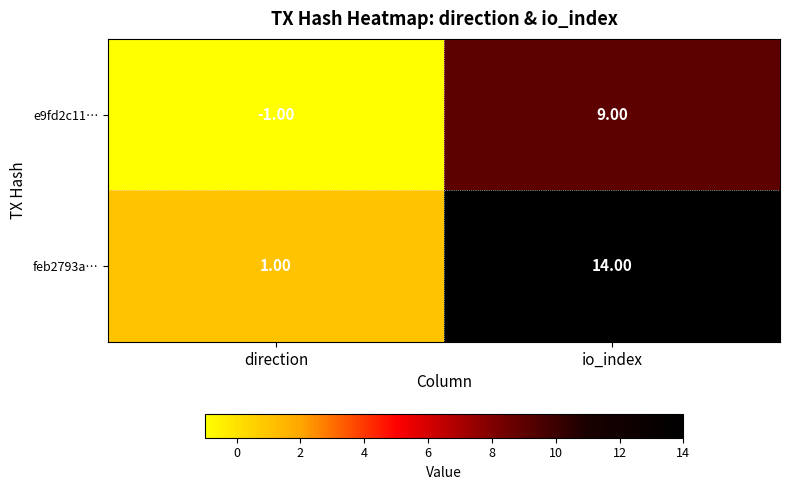

At which category is the sum across all series the highest?

io_index